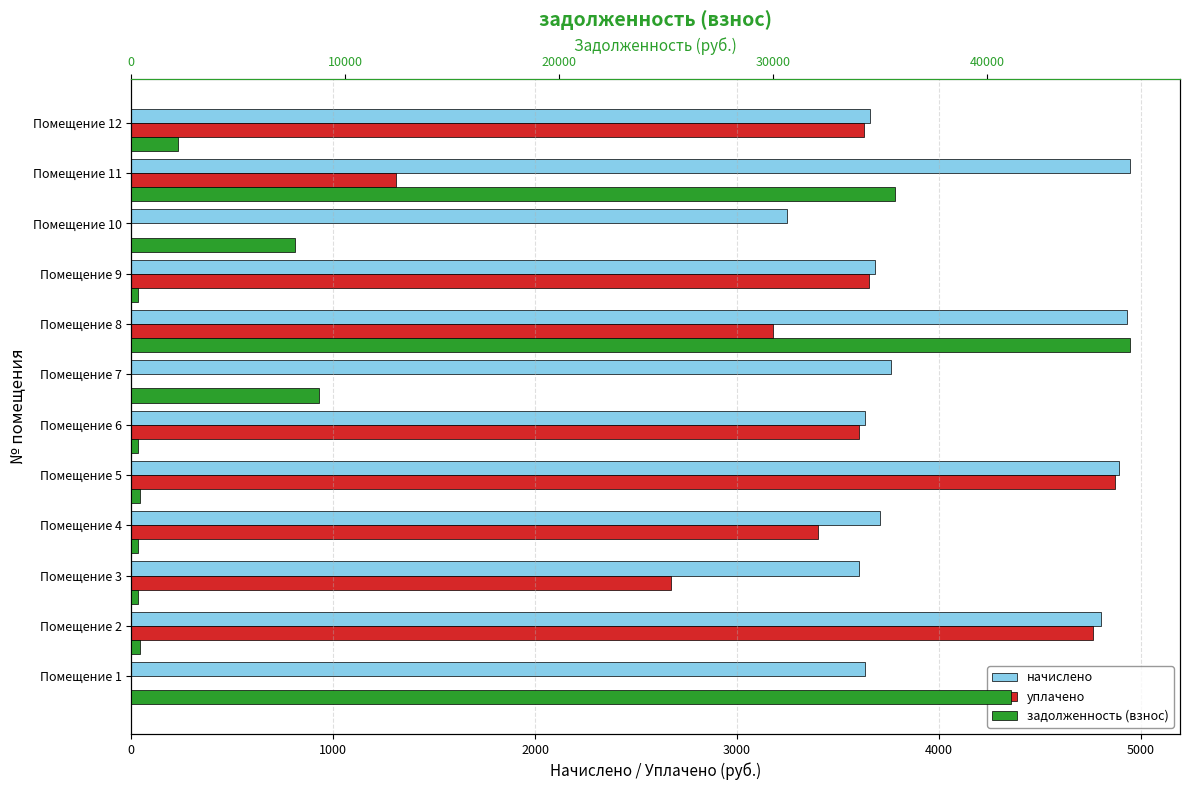

What are all the series names shown in the legend?

начислено, уплачено, задолженность (взнос)